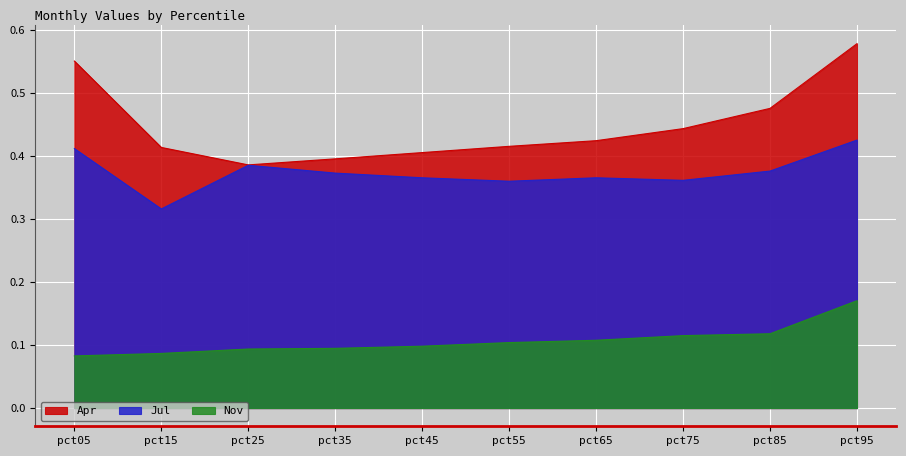

What is the value of the Apr point at the 1st from the left?

0.6